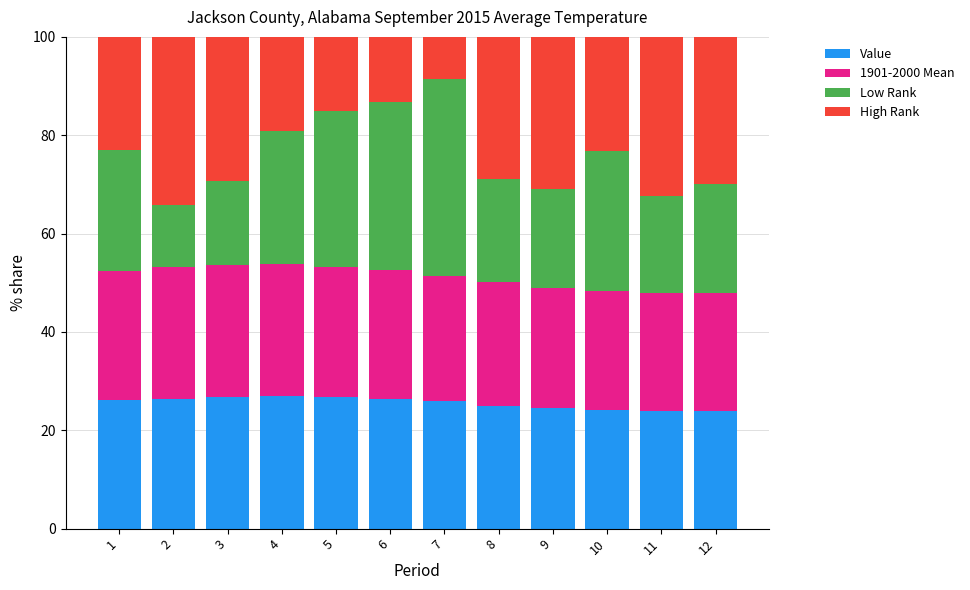

What is the total value across all series at 11?

100.0